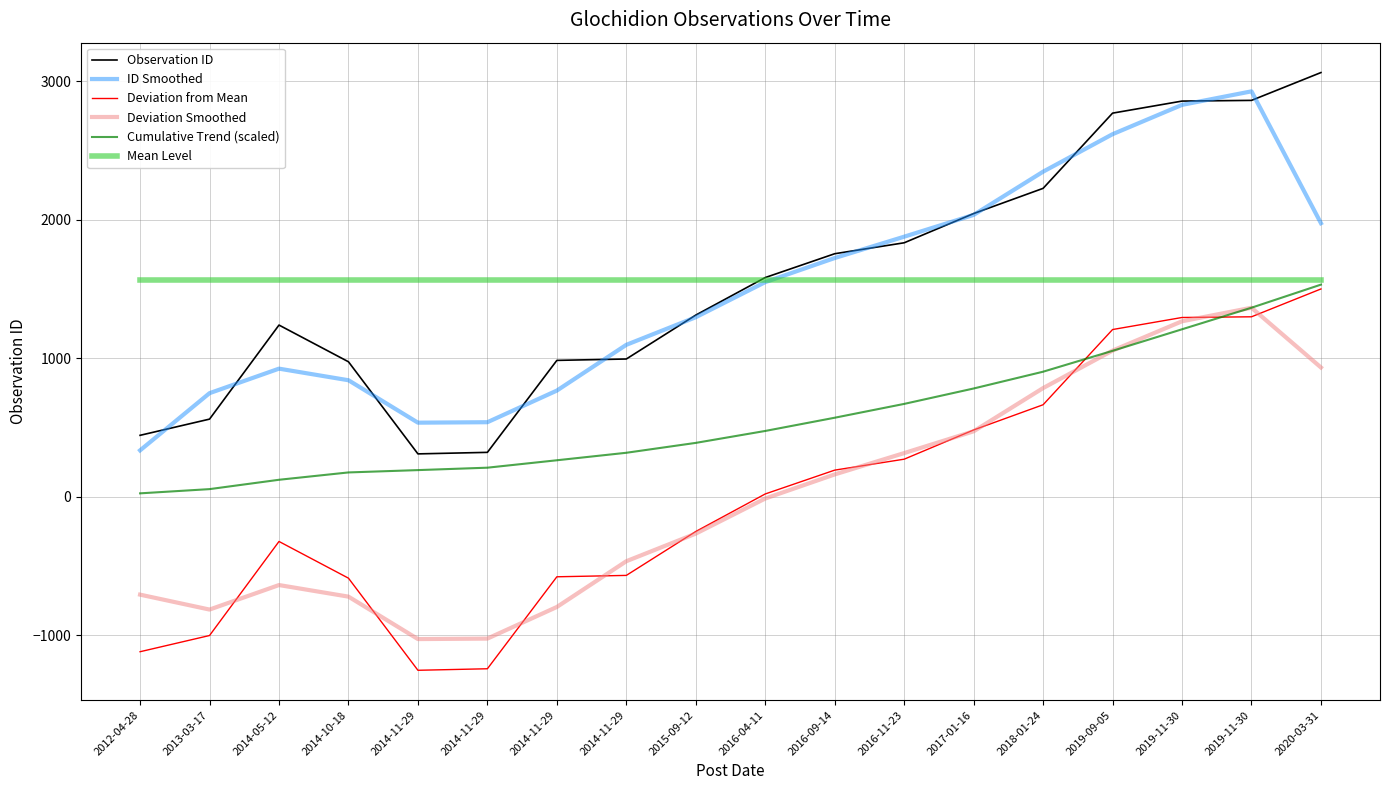

At which label does Cumulative Trend (scaled) first exceed 474?

2016-04-11